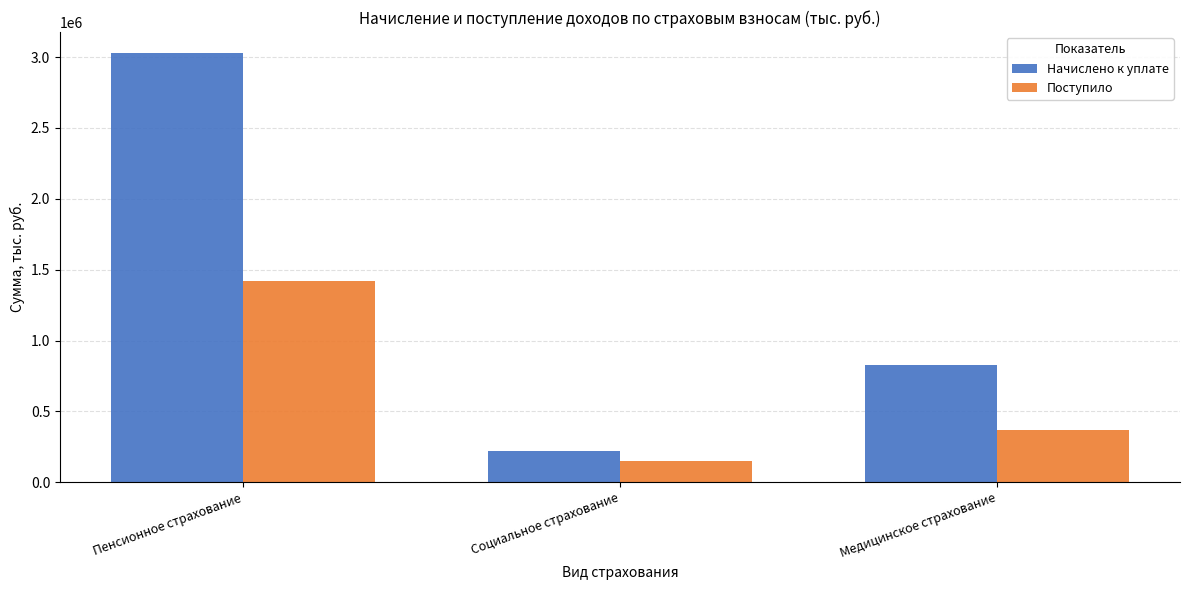

What is the label of the 2nd bar from the right?

Социальное страхование